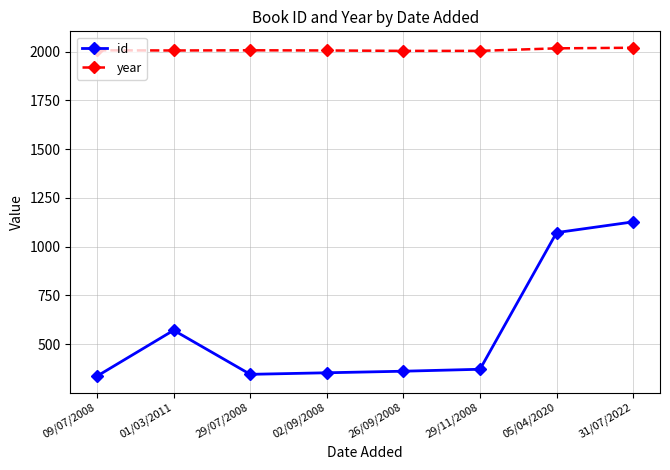

How many data points in year are less than 2007?

4